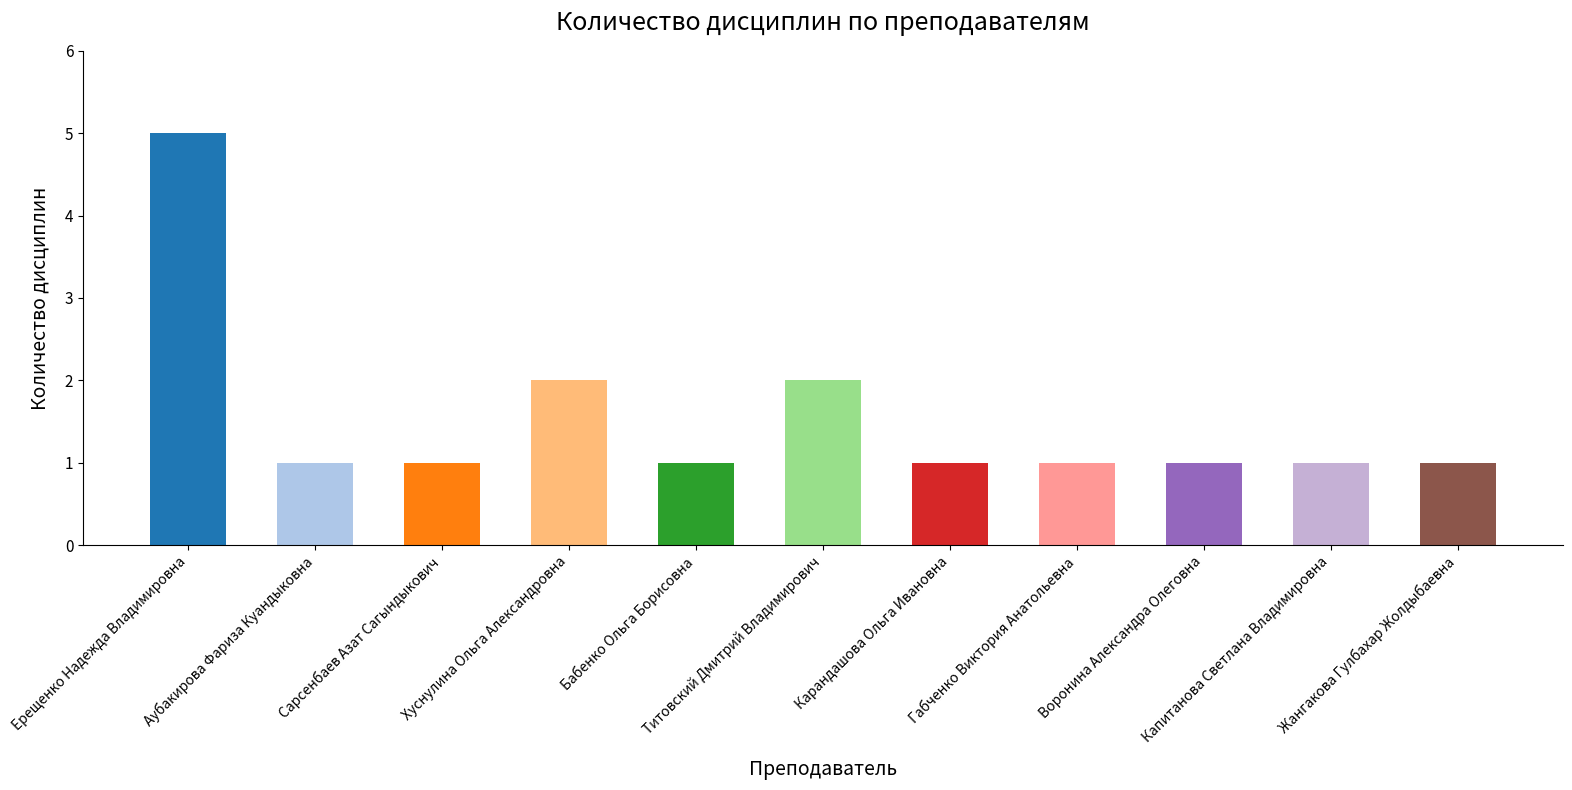

What is the greatest value displayed?

5